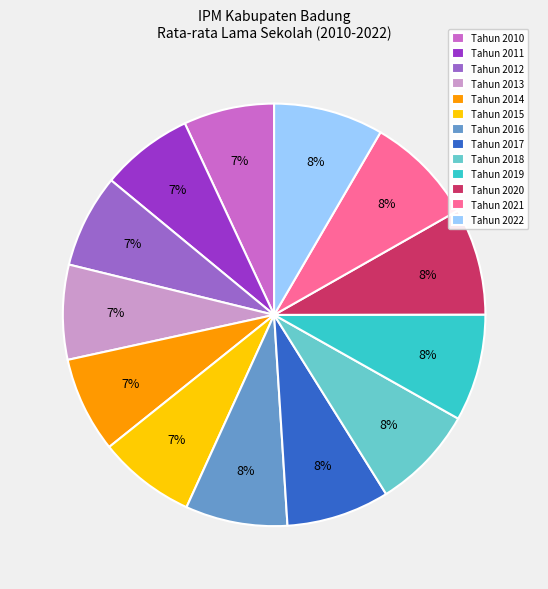

Is it true that Tahun 2021 is 8% of the pie?

True